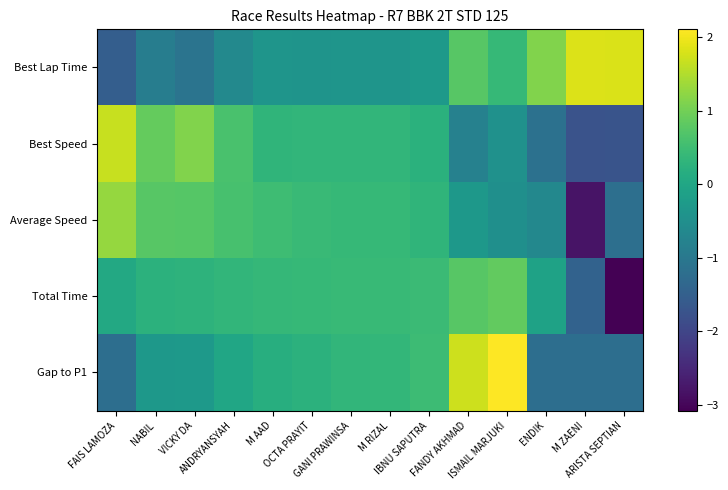

Reading left to right, list all the values displayed in this chart.

Best Lap Time: FAIS LAMOZA=-1.5	NABIL=-0.9	VICKY DA=-1.1	ANDRYANSYAH=-0.6	M AAD=-0.4	OCTA PRAYIT=-0.4	GANI PRAWINSA=-0.4	M RIZAL=-0.4	IBNU SAPUTRA=-0.3	FANDY AKHMAD=0.8	ISMAIL MARJUKI=0.4	ENDIK=1.1	M ZAENI=1.8	ARISTA SEPTIAN=1.8
Best Speed: FAIS LAMOZA=1.7	NABIL=0.9	VICKY DA=1.1	ANDRYANSYAH=0.6	M AAD=0.3	OCTA PRAYIT=0.3	GANI PRAWINSA=0.3	M RIZAL=0.3	IBNU SAPUTRA=0.2	FANDY AKHMAD=-0.8	ISMAIL MARJUKI=-0.5	ENDIK=-1.1	M ZAENI=-1.8	ARISTA SEPTIAN=-1.7
Average Speed: FAIS LAMOZA=1.3	NABIL=0.8	VICKY DA=0.7	ANDRYANSYAH=0.6	M AAD=0.5	OCTA PRAYIT=0.4	GANI PRAWINSA=0.4	M RIZAL=0.4	IBNU SAPUTRA=0.3	FANDY AKHMAD=-0.3	ISMAIL MARJUKI=-0.5	ENDIK=-0.7	M ZAENI=-2.8	ARISTA SEPTIAN=-1.2
Total Time: FAIS LAMOZA=0.0	NABIL=0.3	VICKY DA=0.3	ANDRYANSYAH=0.3	M AAD=0.4	OCTA PRAYIT=0.4	GANI PRAWINSA=0.4	M RIZAL=0.4	IBNU SAPUTRA=0.5	FANDY AKHMAD=0.8	ISMAIL MARJUKI=0.9	ENDIK=-0.1	M ZAENI=-1.4	ARISTA SEPTIAN=-3.1
Gap to P1: FAIS LAMOZA=-1.2	NABIL=-0.3	VICKY DA=-0.3	ANDRYANSYAH=-0.0	M AAD=0.2	OCTA PRAYIT=0.3	GANI PRAWINSA=0.3	M RIZAL=0.4	IBNU SAPUTRA=0.5	FANDY AKHMAD=1.7	ISMAIL MARJUKI=2.1	ENDIK=-1.2	M ZAENI=-1.2	ARISTA SEPTIAN=-1.2